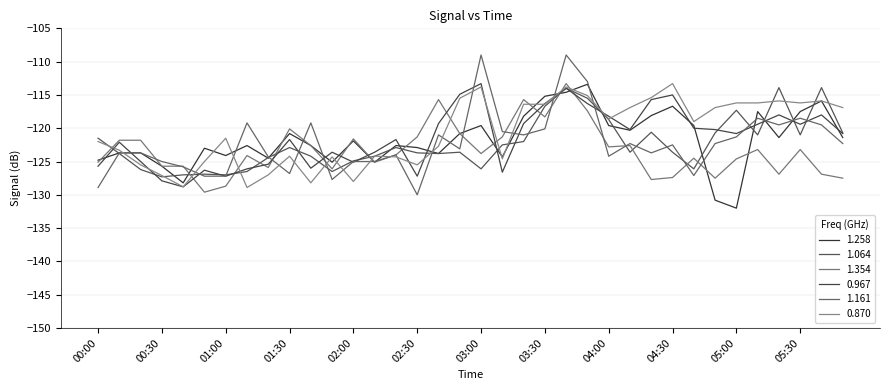

Where is the first local minimum for 0.967?

00:40